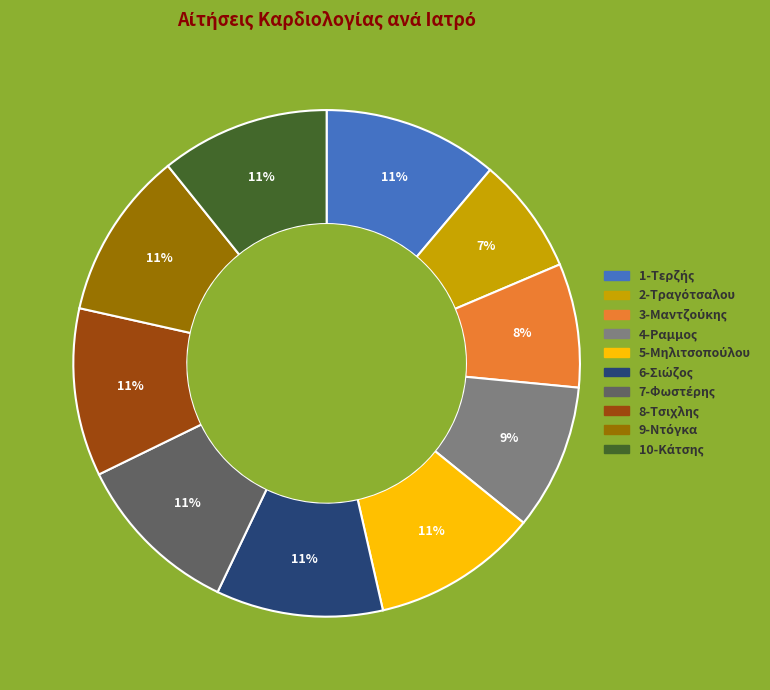

To the nearest percent, what is the difference between the largest and smallest slice percentages?

4%